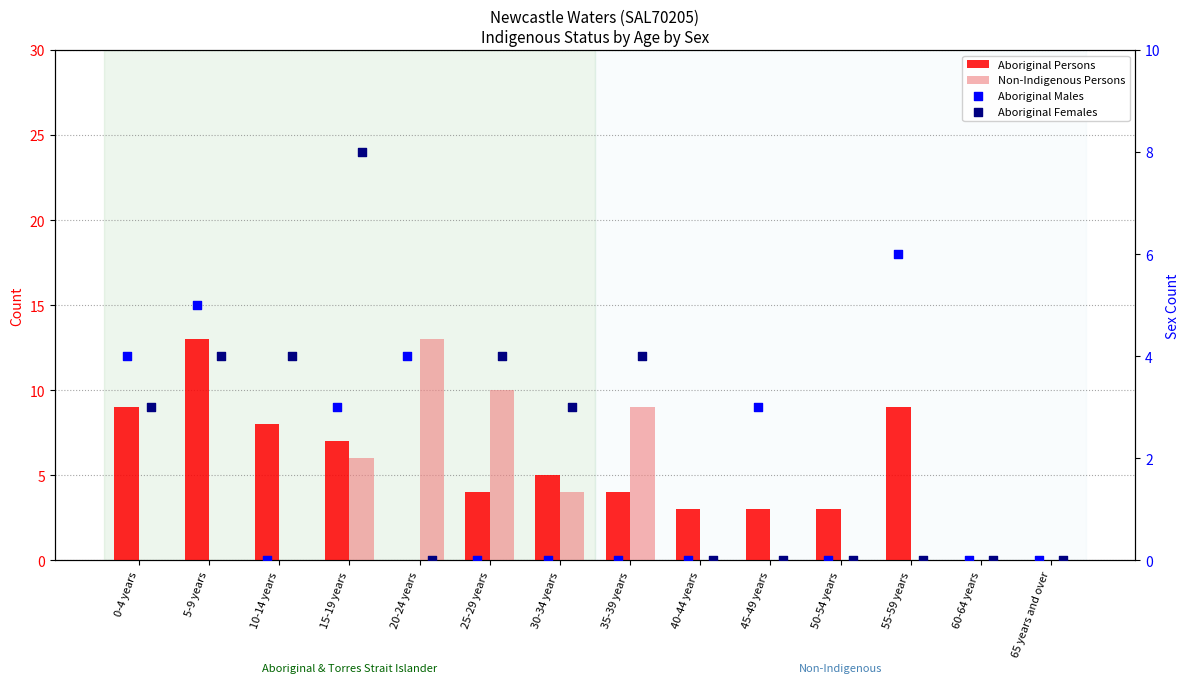

Which series has the widest spread of Y values?

Aboriginal Persons